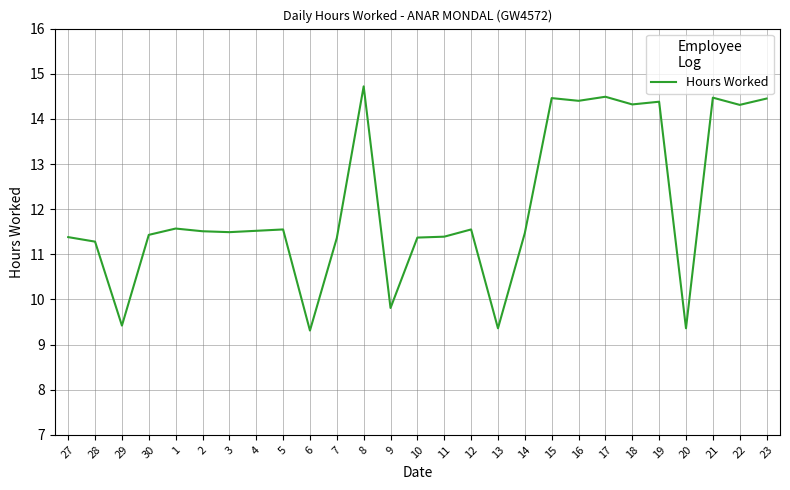

What is the difference between the maximum and minimum values?

5.4